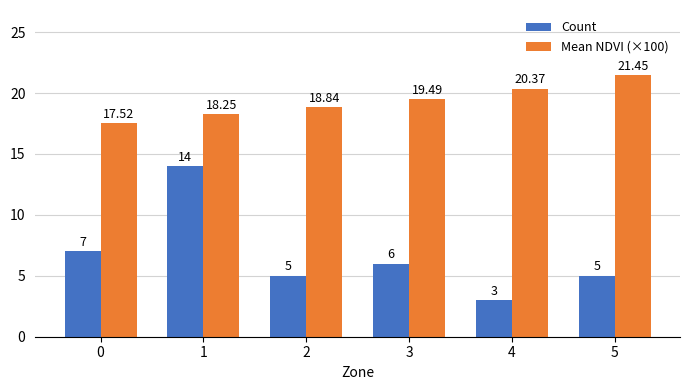

Is the value of Count at 1 greater than the value of Mean NDVI (×100) at 4?

No